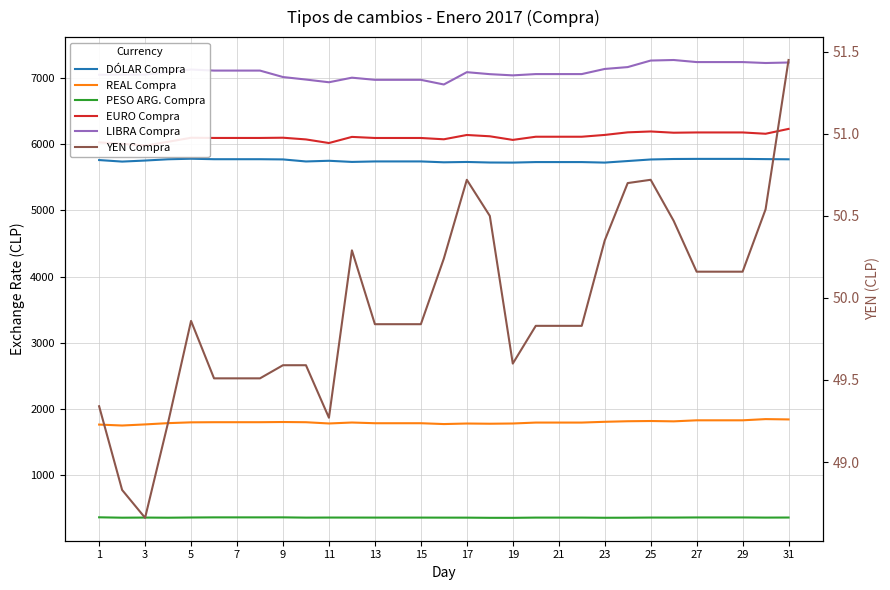

What is the total value across all series at 19?

21011.8